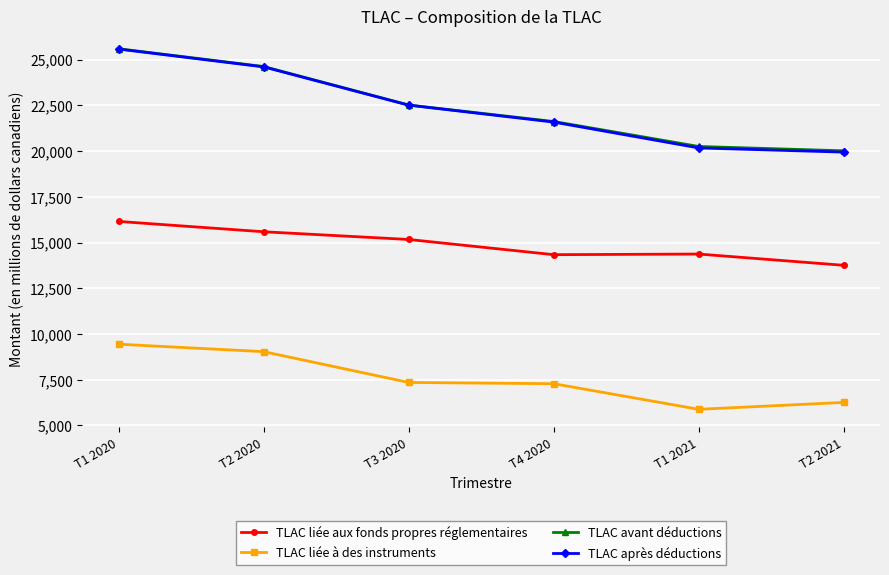

At which label is TLAC avant déductions closest to 22804?

T3 2020